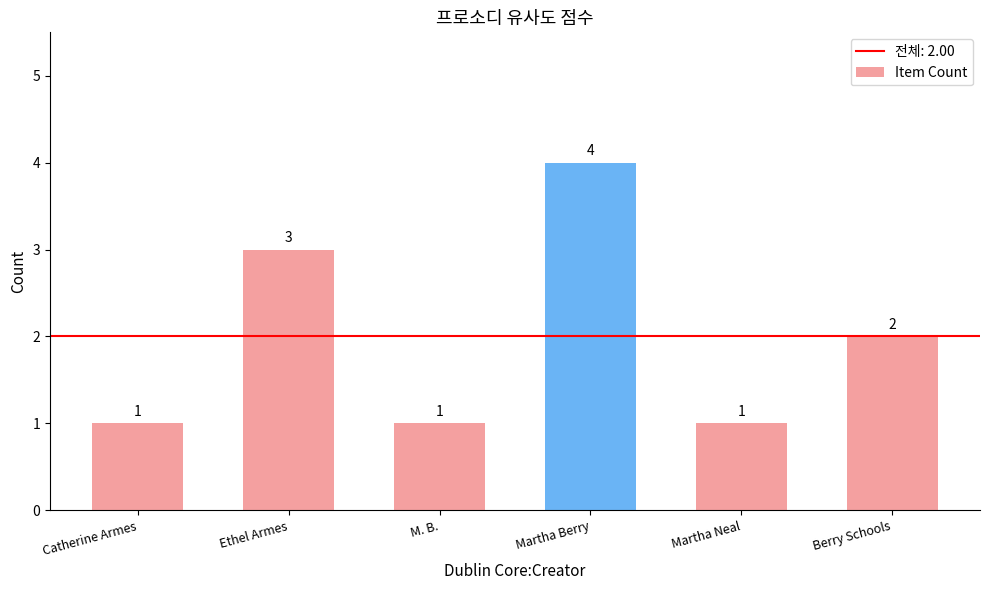

Reading left to right, list all the values displayed in this chart.

Catherine Armes=1	Ethel Armes=3	M. B.=1	Martha Berry=4	Martha Neal=1	Berry Schools=2